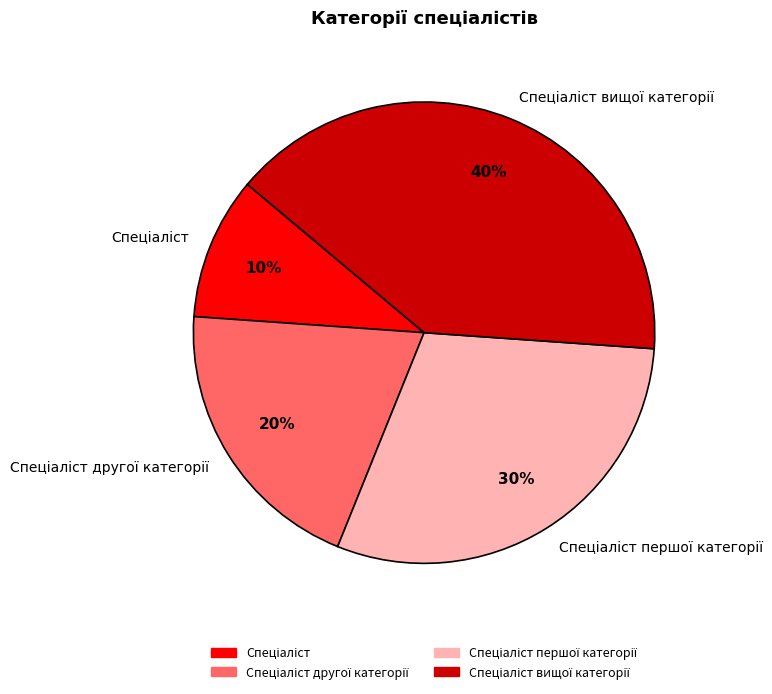

To the nearest percent, what is the difference between the largest and smallest slice percentages?

30%